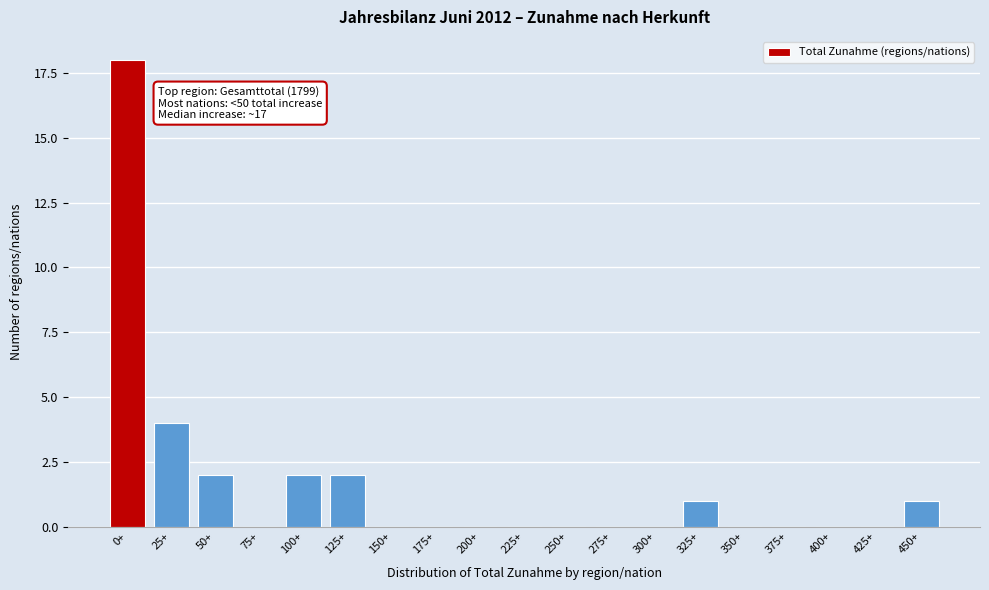

Reading right to left, list all the values displayed in this chart.

450+=1	425+=0	400+=0	375+=0	350+=0	325+=1	300+=0	275+=0	250+=0	225+=0	200+=0	175+=0	150+=0	125+=2	100+=2	75+=0	50+=2	25+=4	0+=18